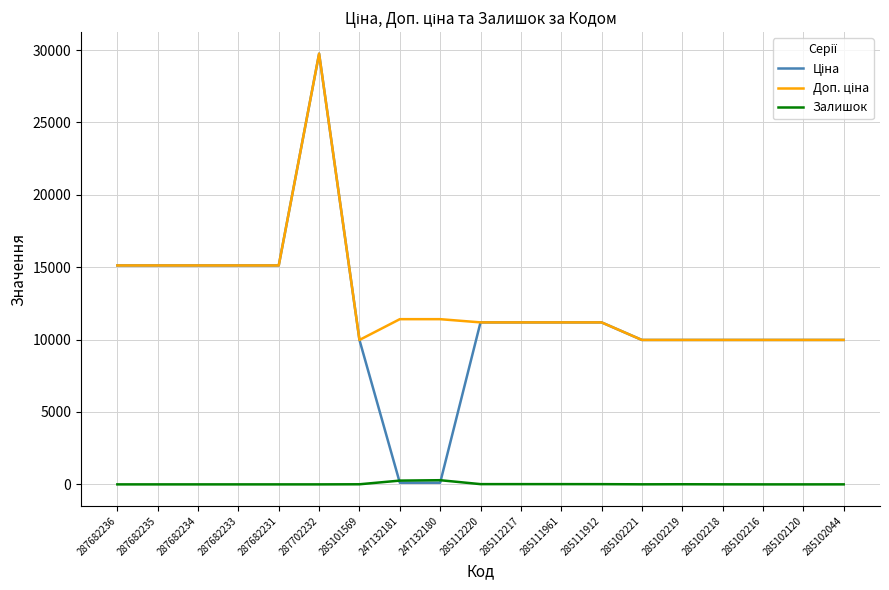

Is it true that Залишок equals 15.0 at 285111912?

True